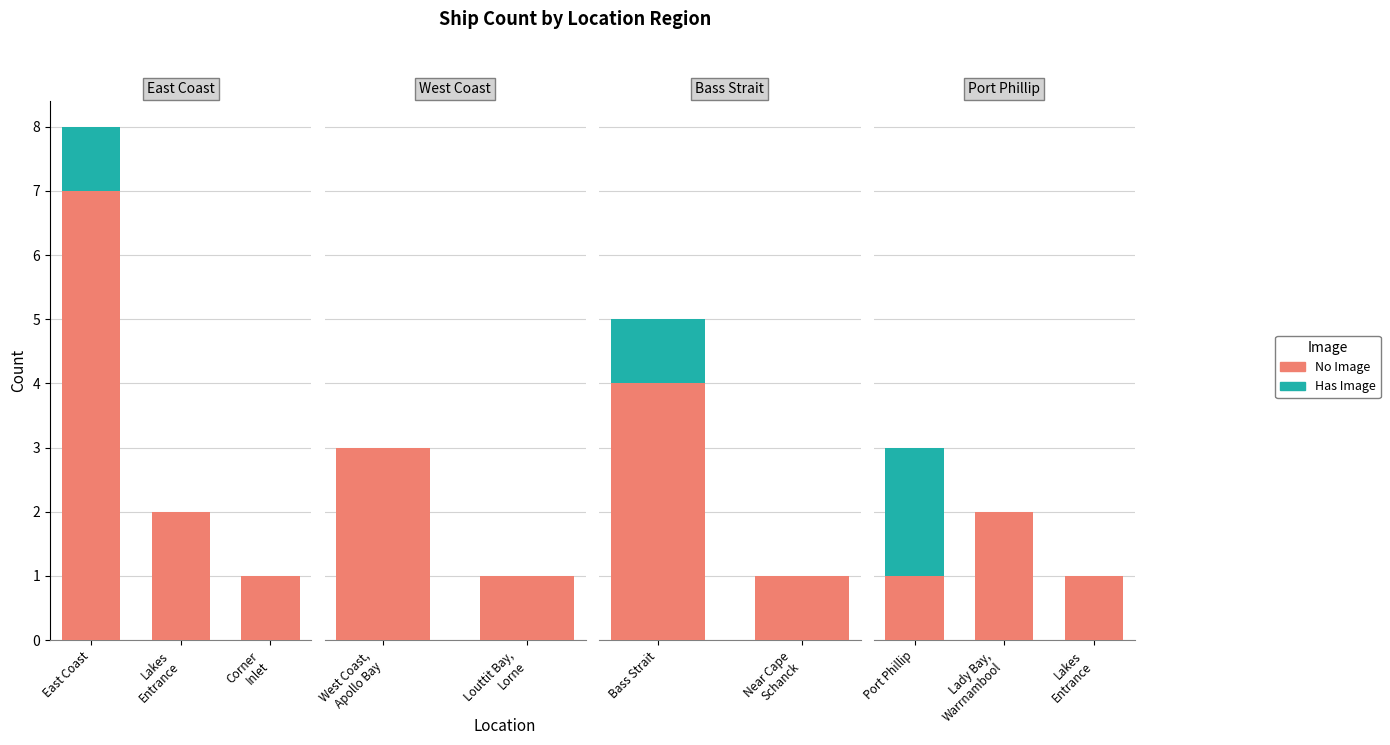

What are all the series names shown in the legend?

No Image, Has Image